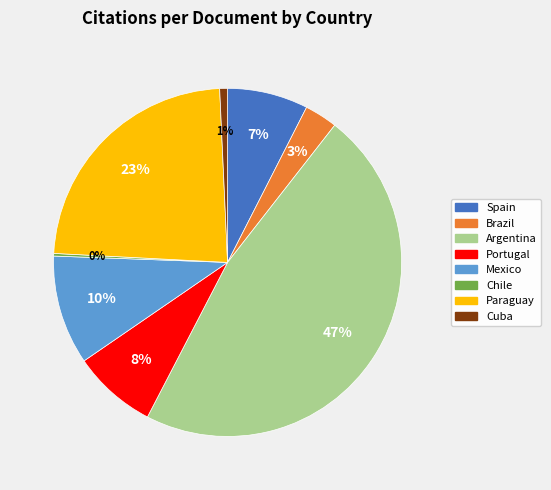

Is there any slice that represents more than half of the pie?

No